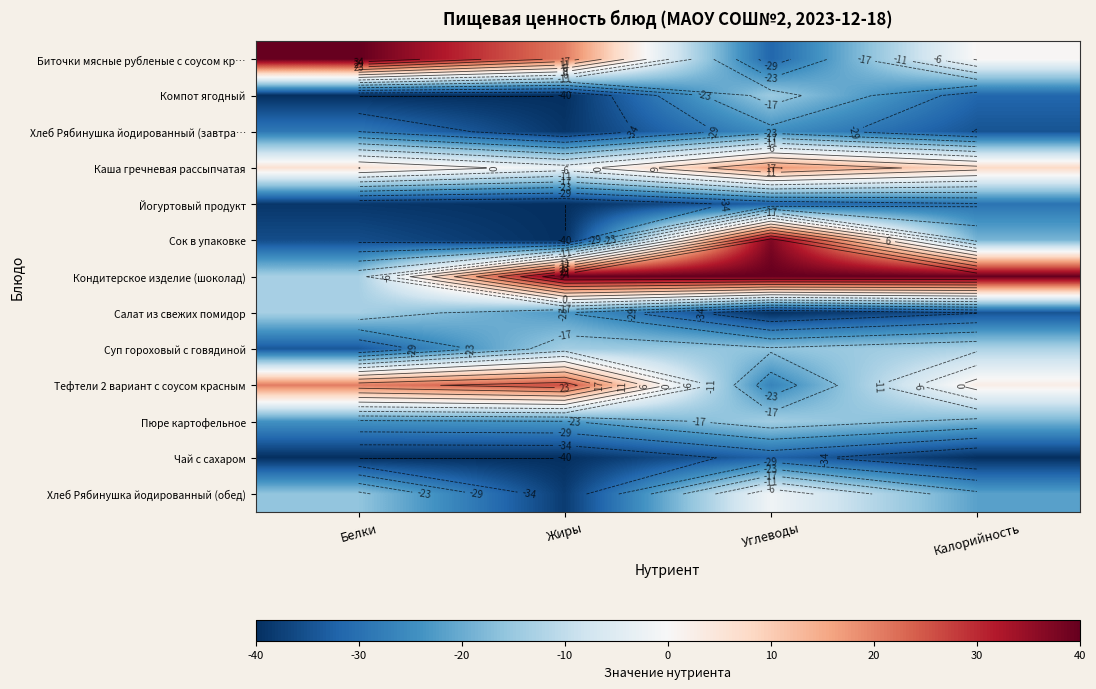

At which label does Салат из свежих помидор reach its peak?

Белки